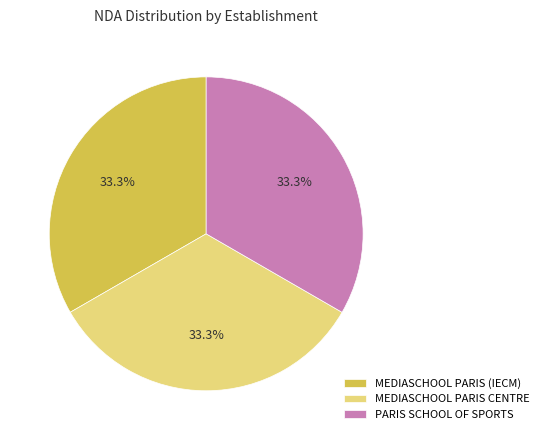

Is there any slice that represents more than half of the pie?

No